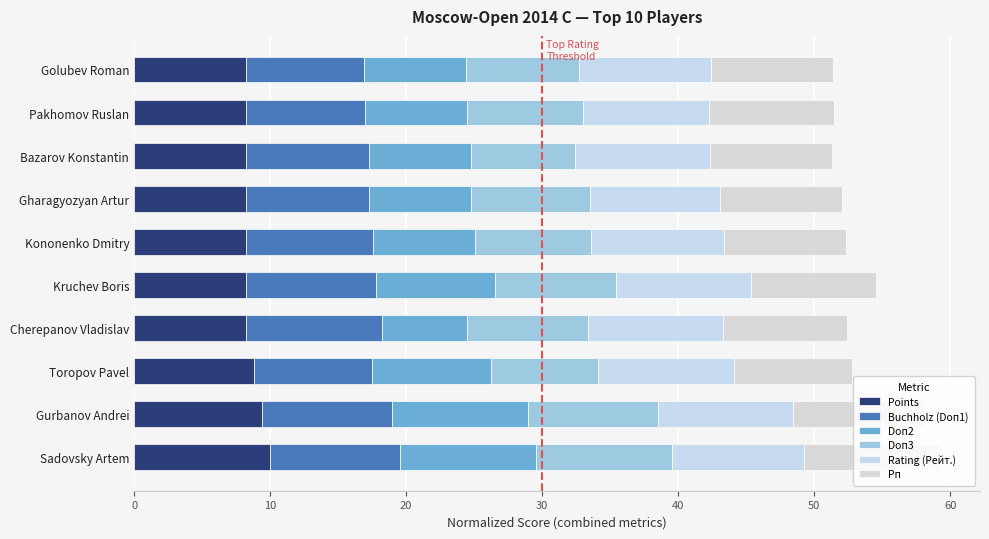

How many series are shown in this chart?

6